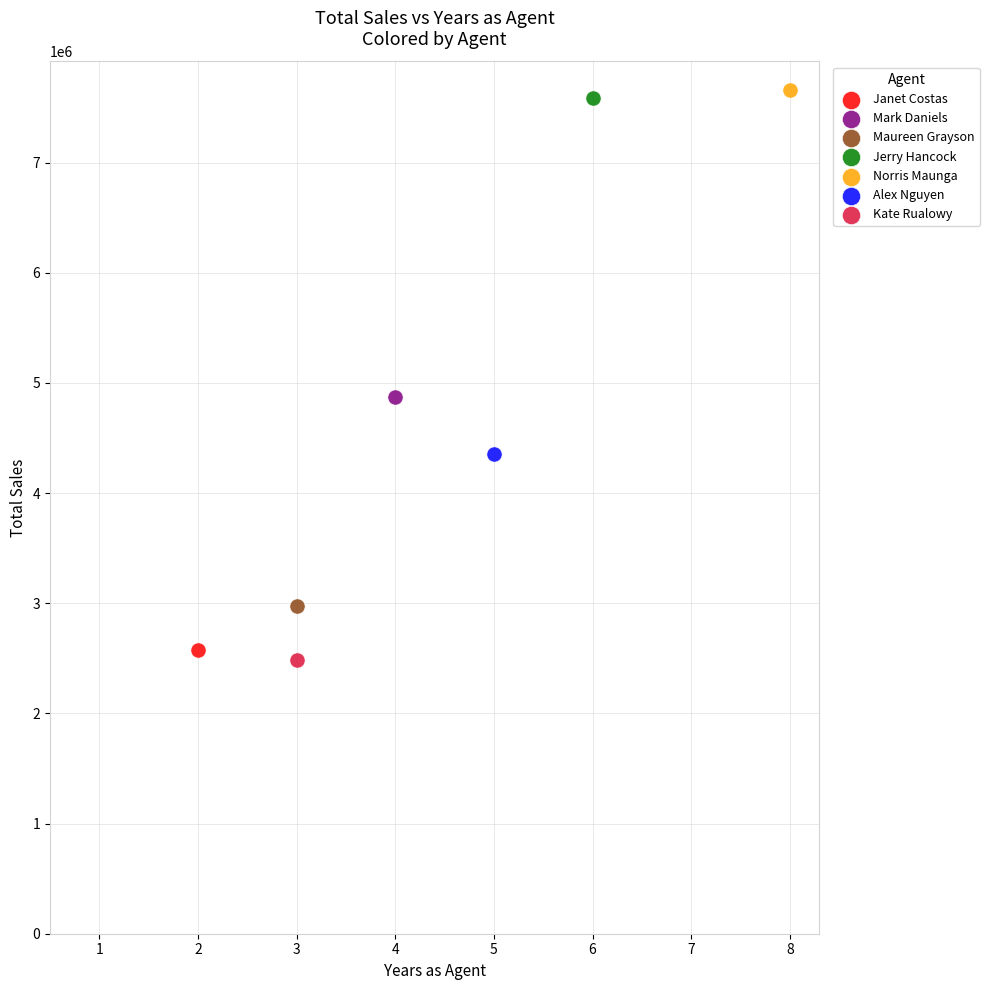

What are all the series names shown in the legend?

Janet Costas, Mark Daniels, Maureen Grayson, Jerry Hancock, Norris Maunga, Alex Nguyen, Kate Rualowy